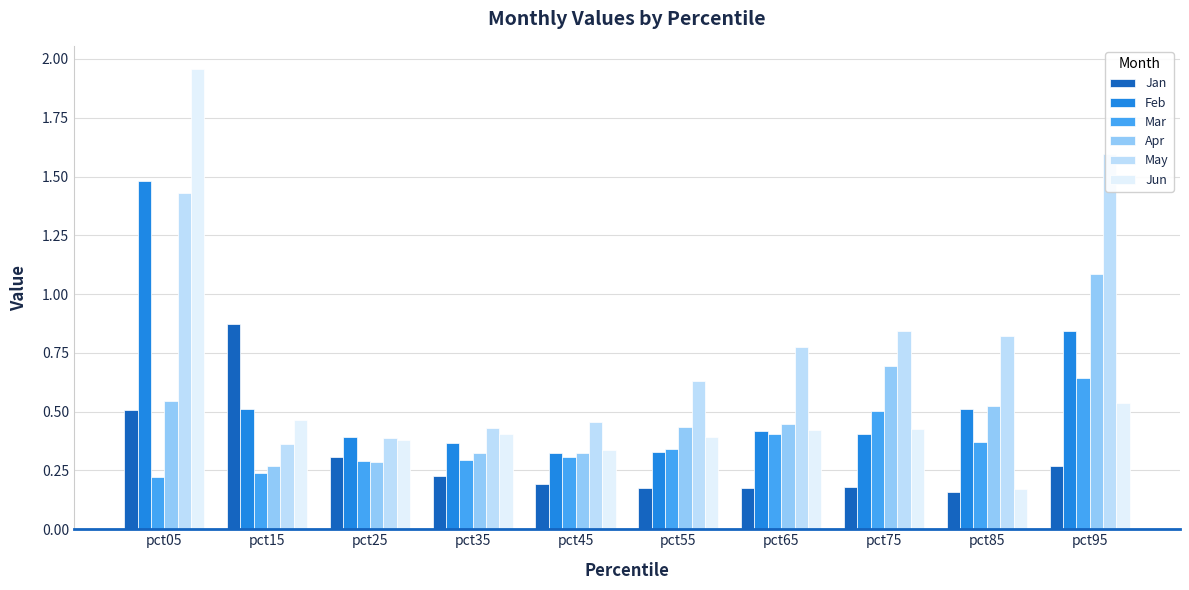

Rank the series at pct35 from lowest to highest value.

Jan, Mar, Apr, Feb, Jun, May